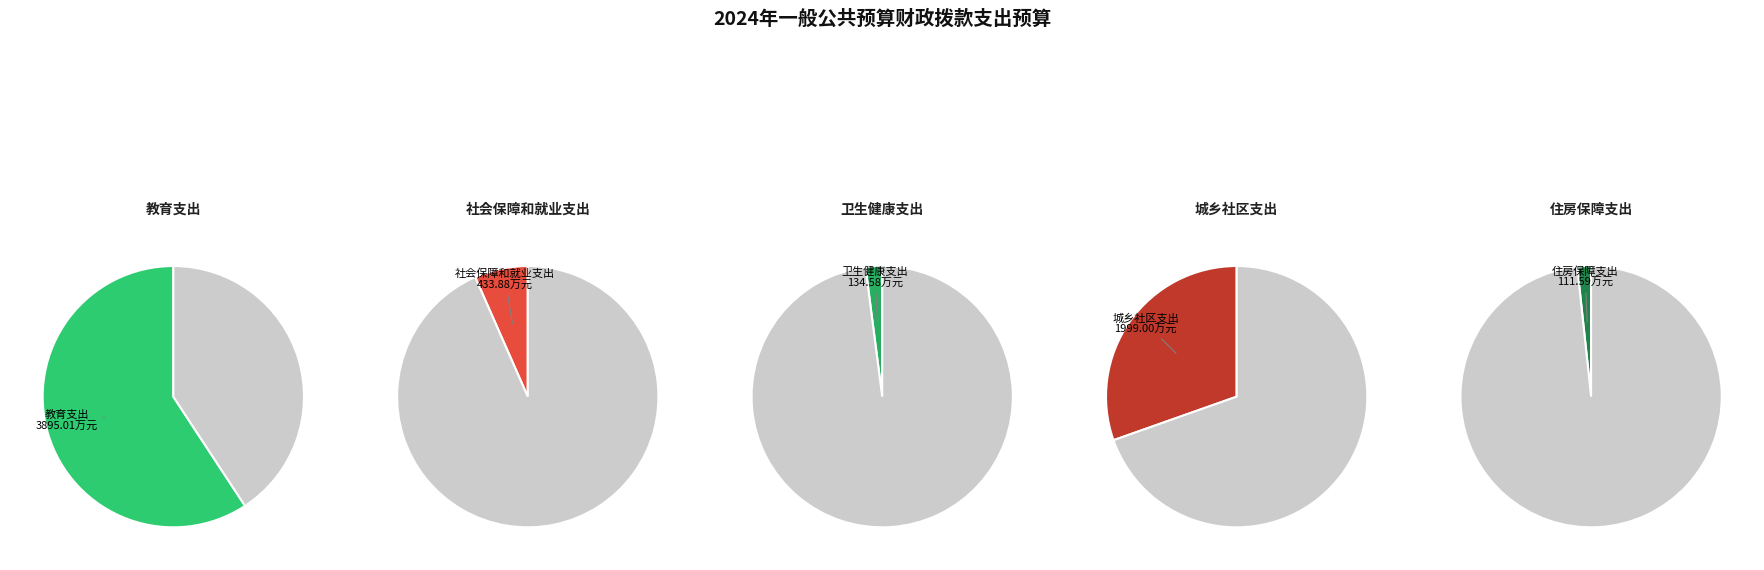

To the nearest percent, what is the combined percentage of 城乡社区支出 and 住房保障支出?

32%